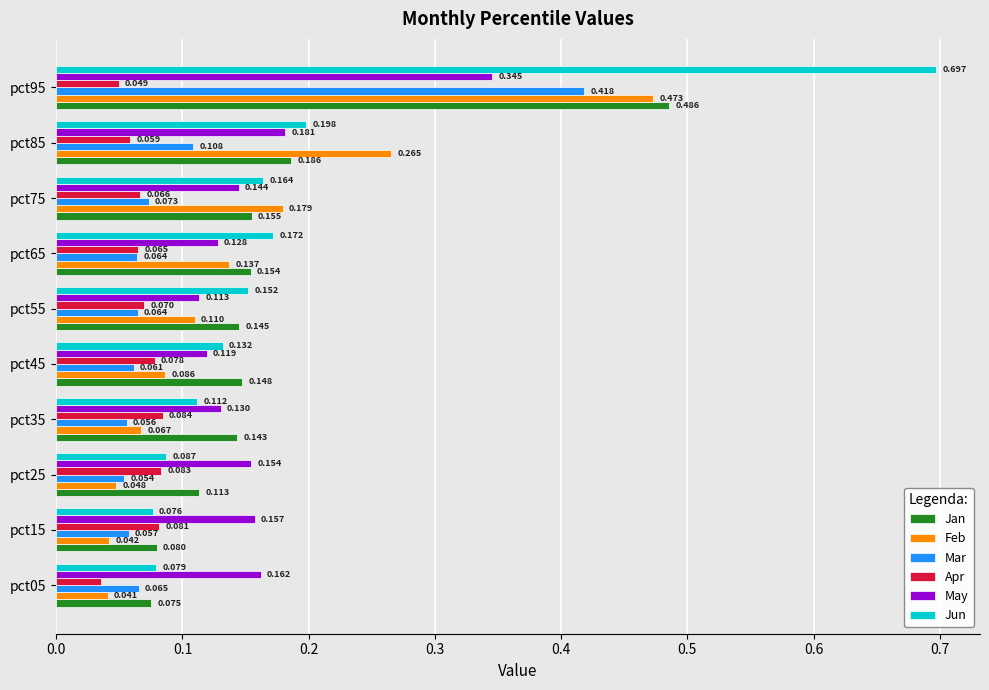

What are all the series names shown in the legend?

Jan, Feb, Mar, Apr, May, Jun